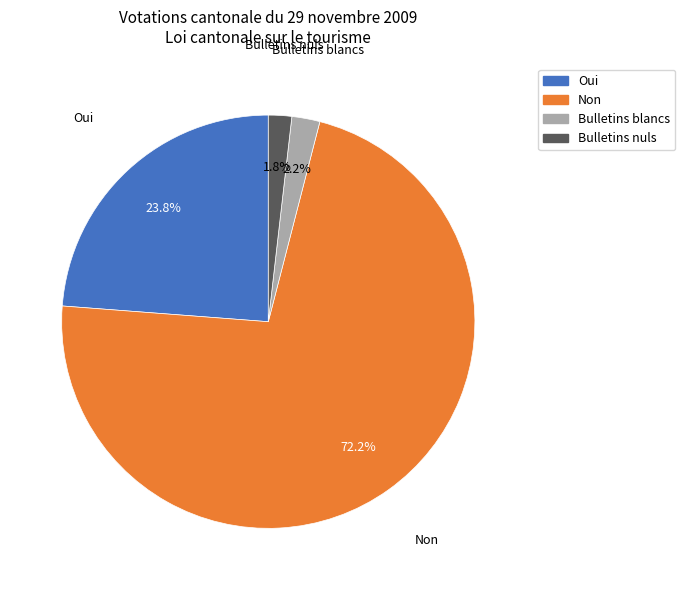

To the nearest percent, what percentage of the pie is Bulletins nuls?

2%